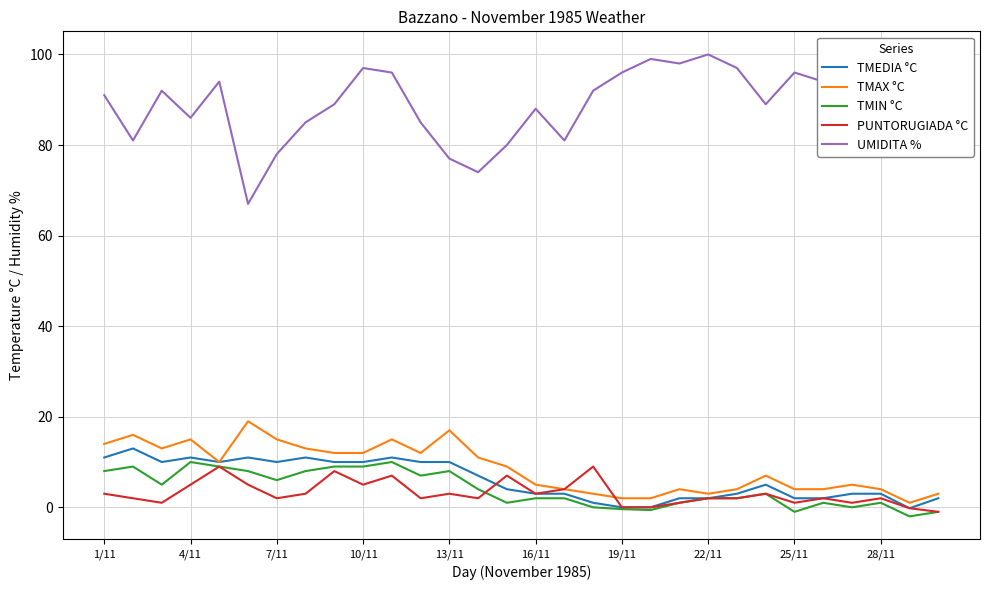

Which series has the largest total across all categories?

UMIDITA %